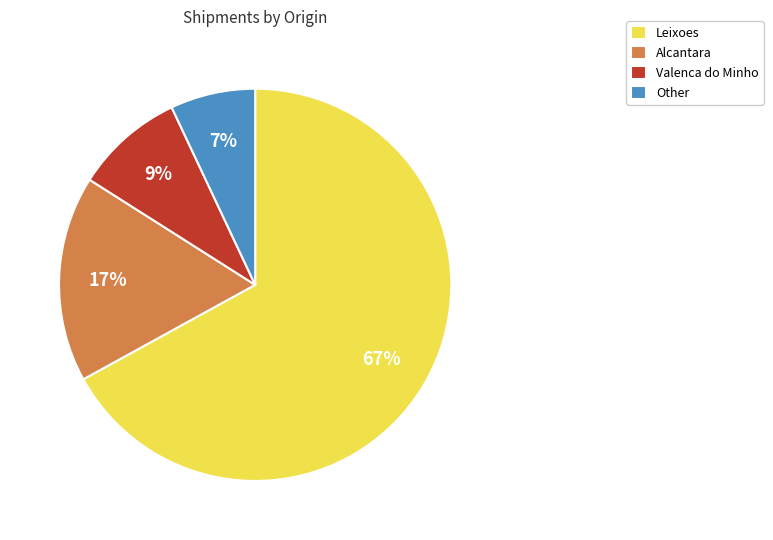

Which has a higher value, Leixoes or Other?

Leixoes